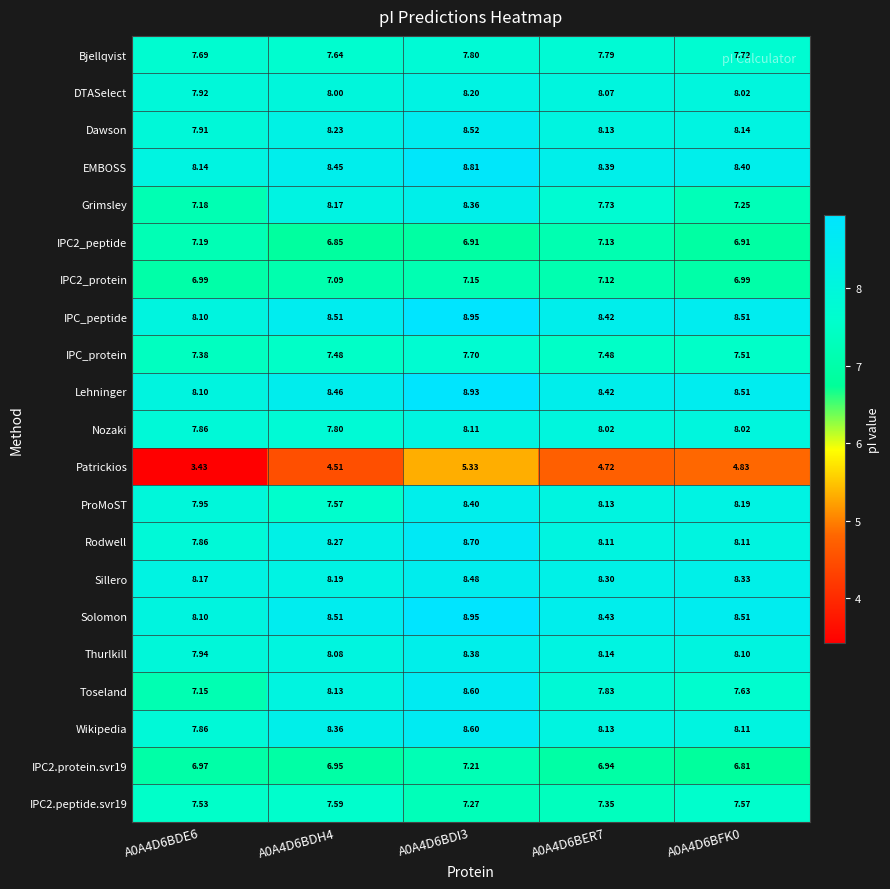

Is the value of Solomon at A0A4D6BDH4 greater than the value of Sillero at A0A4D6BDH4?

Yes